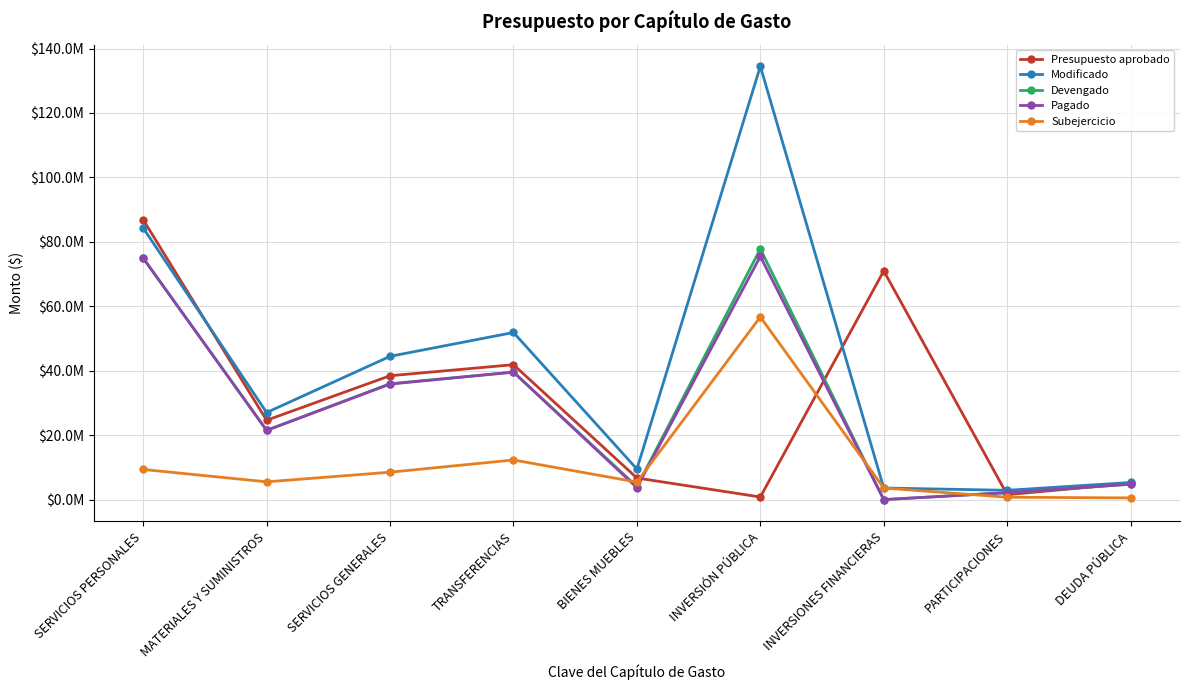

What is the value of the Presupuesto aprobado point at the 1st from the left?

86882885.7